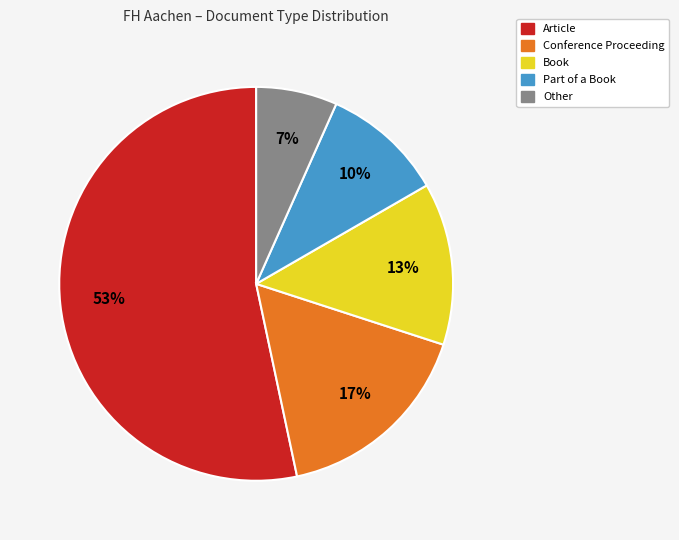

Is the sum of Article and Book greater than half?

Yes